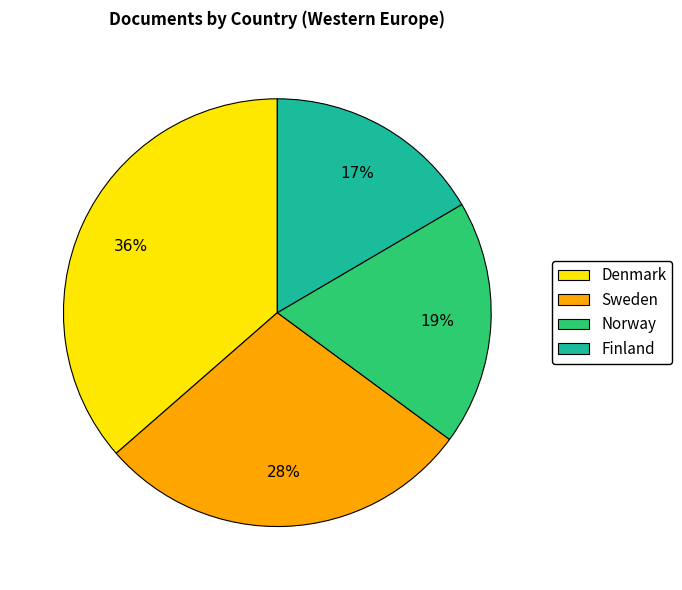

Combined, do Sweden and Denmark account for over 50%?

Yes